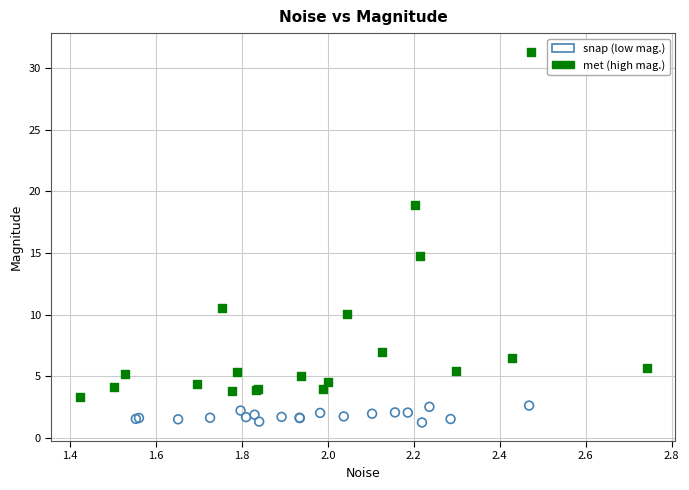

Which series reaches the maximum Y coordinate?

met (high mag.)